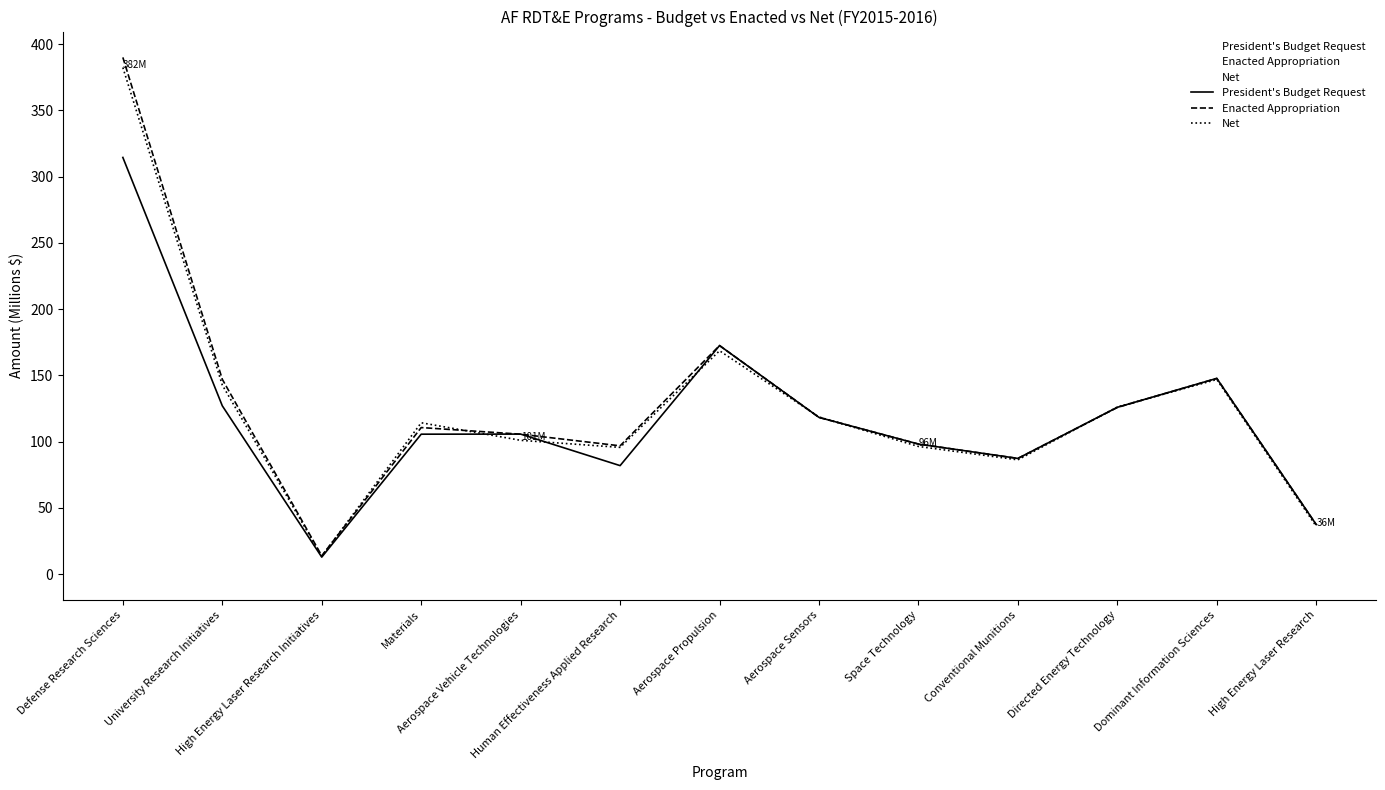

Rank the series by their average value, from highest to lowest.

Enacted Appropriation, Net, President's Budget Request